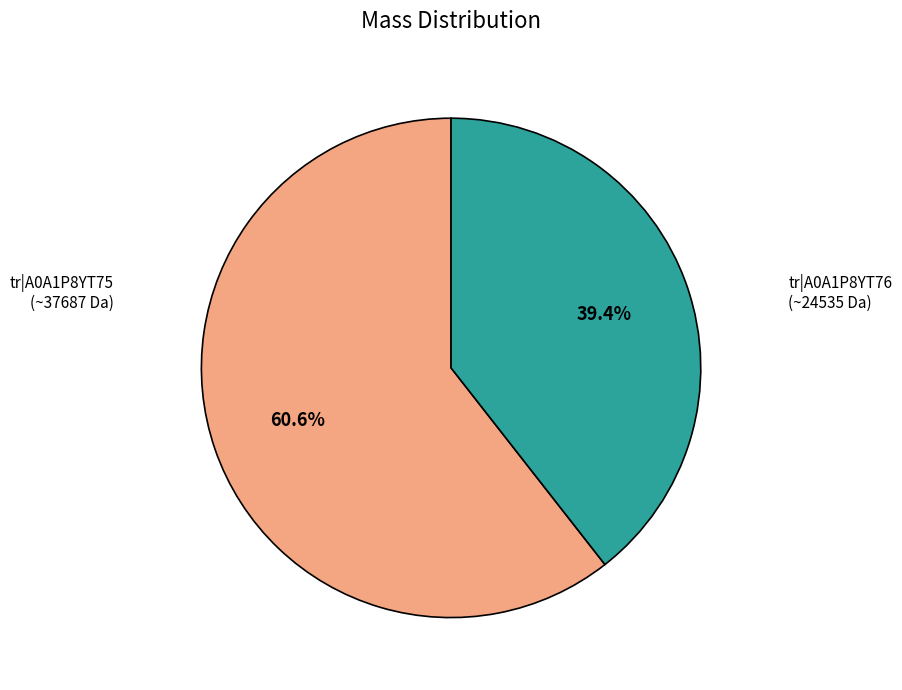

To the nearest percent, what is the difference between the largest and smallest slice percentages?

21%